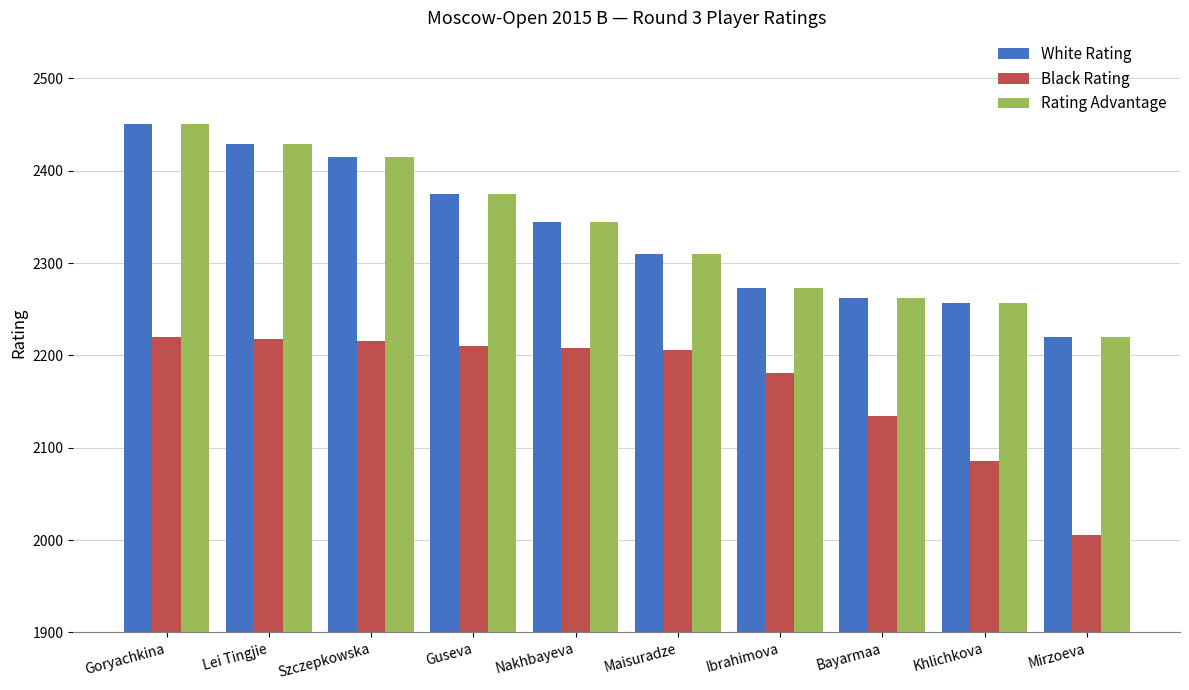

What are all the series names shown in the legend?

White Rating, Black Rating, Rating Advantage